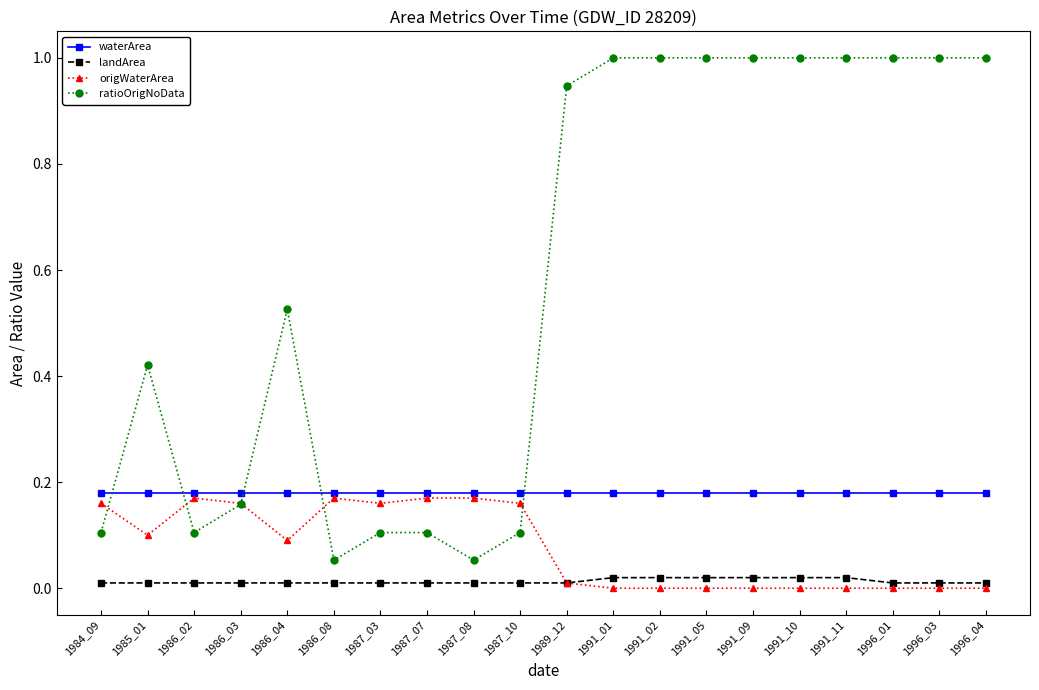

True or false: ratioOrigNoData has a value of 1.4 at 1996_01.

False